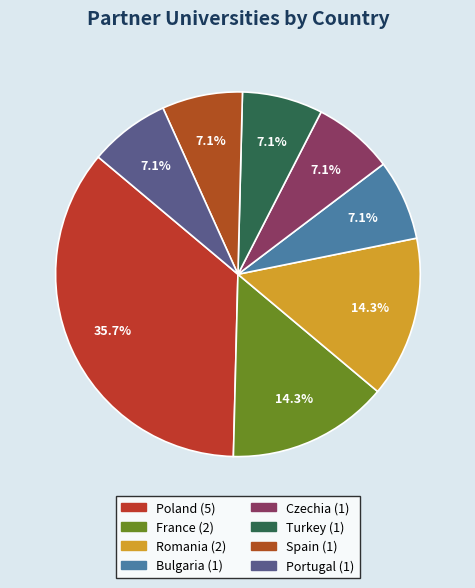

Which has a higher value, Portugal or Poland?

Poland